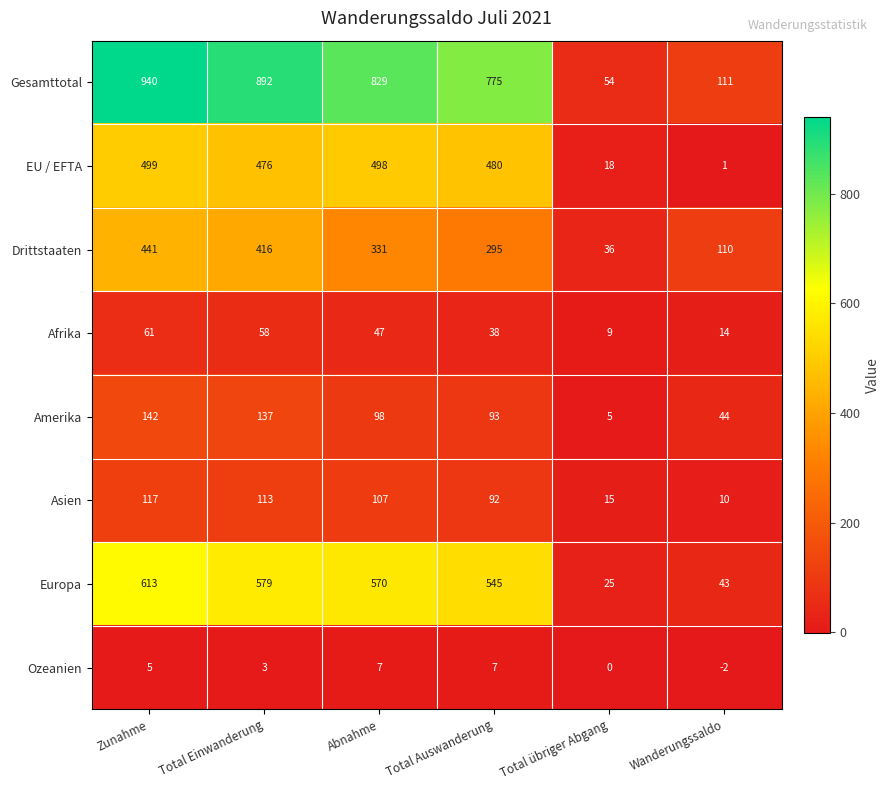

At which category is the sum across all series the highest?

Zunahme